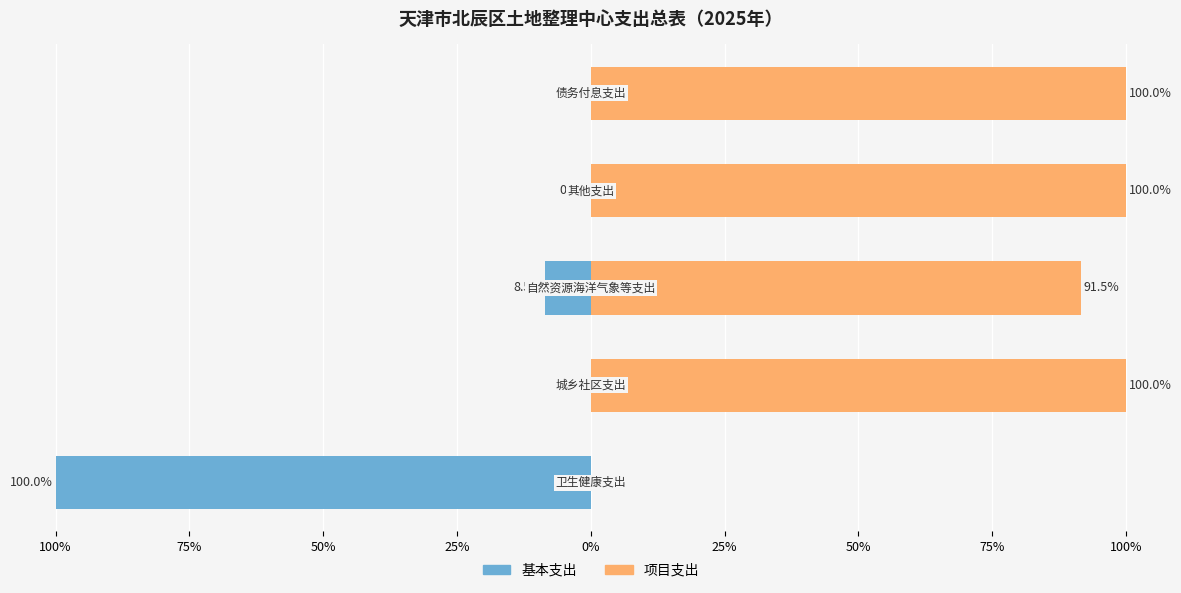

Which series has the largest range (max minus min)?

基本支出